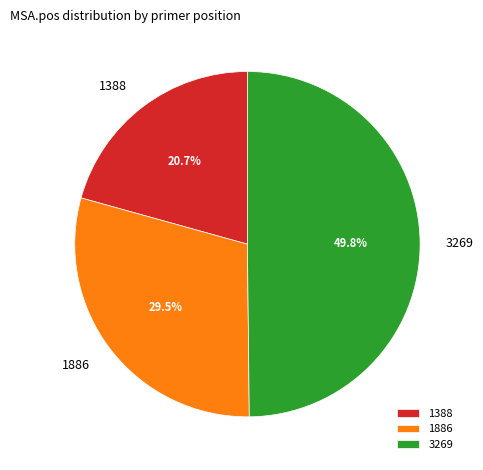

Does 1388 account for over 50% of the chart?

No